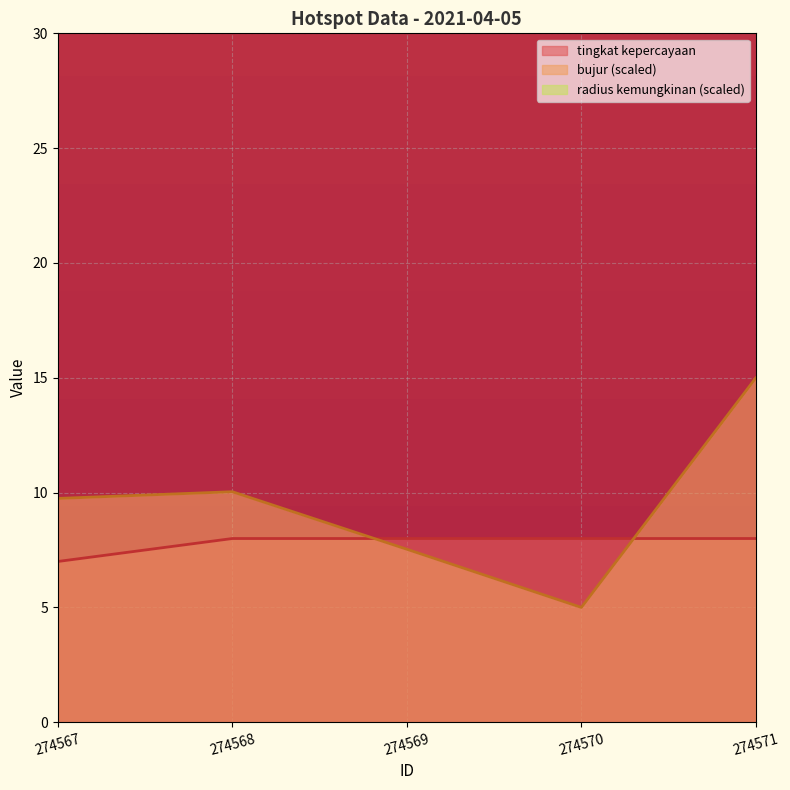

What is the value of the bujur point at the 1st from the left?

9.7